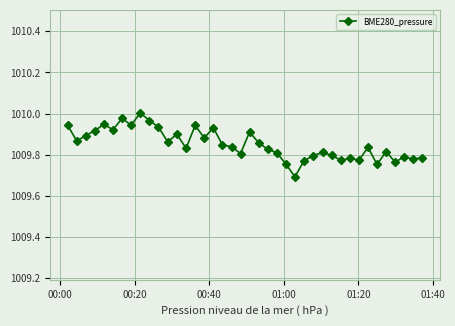

True or false: the data has more than 2 interior local peaks.

True